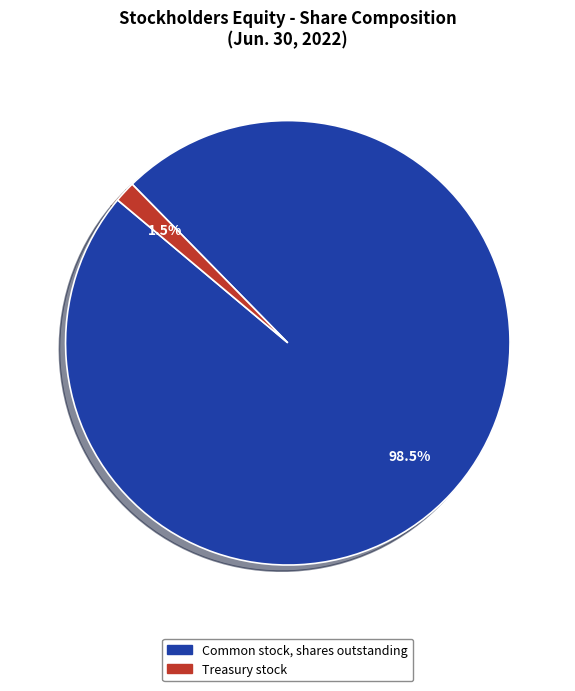

Does Common stock, shares outstanding account for over 50% of the chart?

Yes